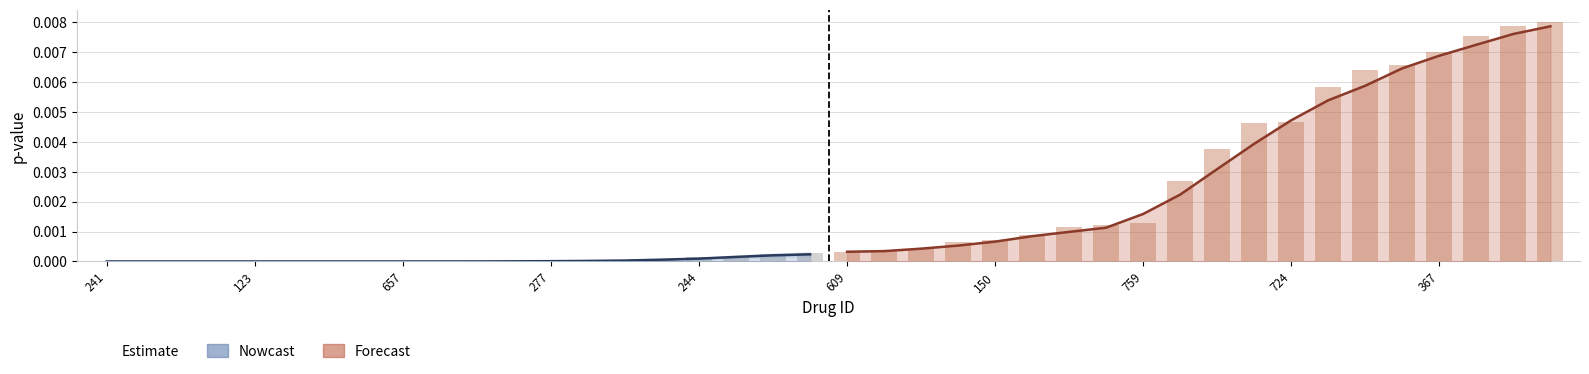

At how many categories does at least one series exceed 0?

20